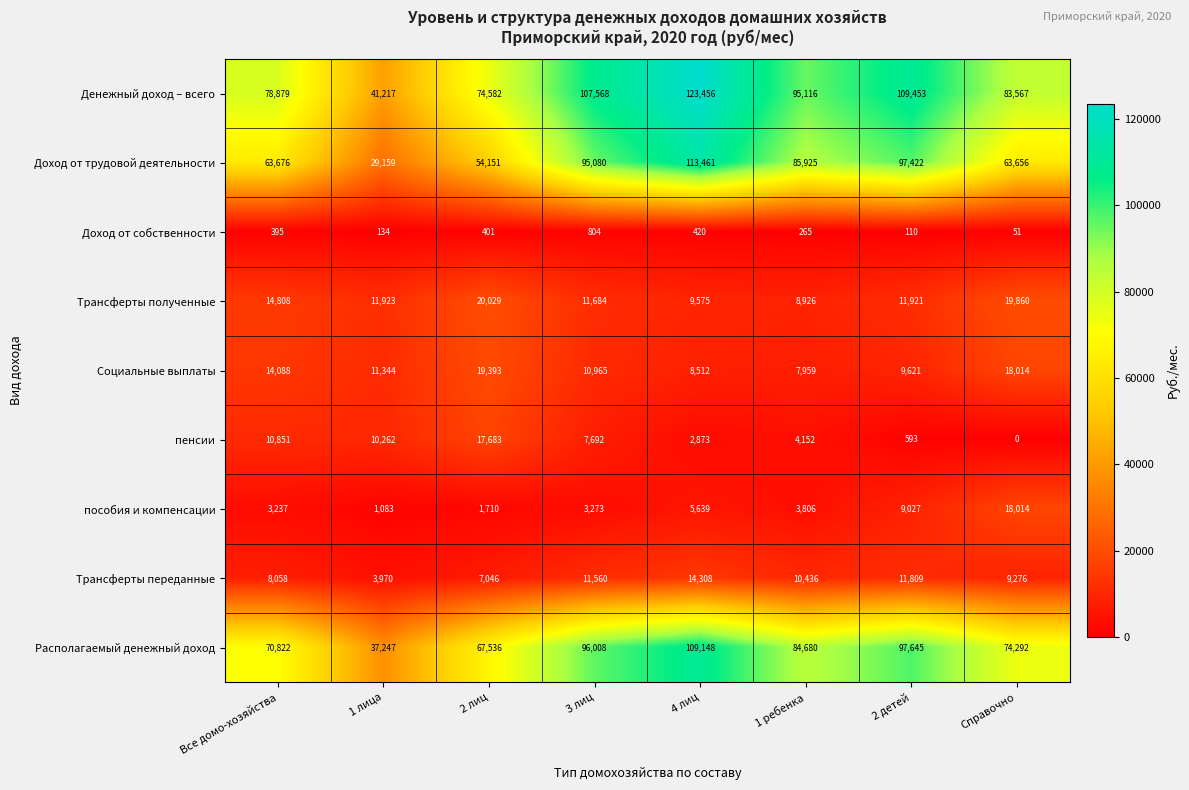

Which series changed the most between 3 лиц and 2 детей?

пенсии